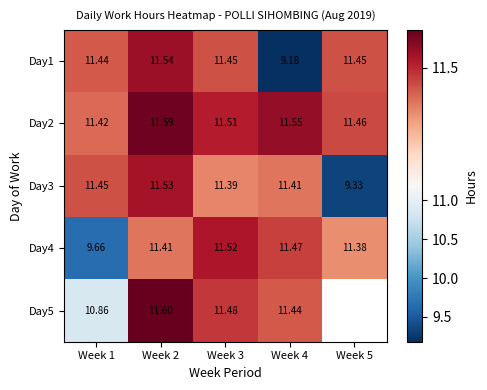

True or false: Day4 has a value of 15.9 at Week 1.

False